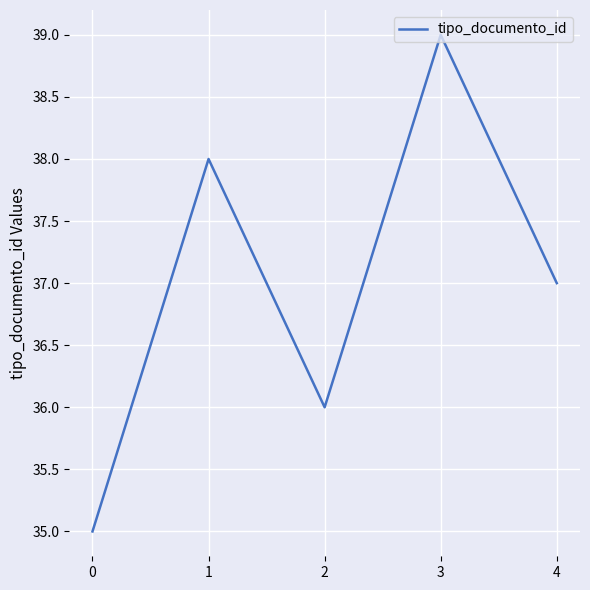

Which has a higher value, 1 or 3?

3